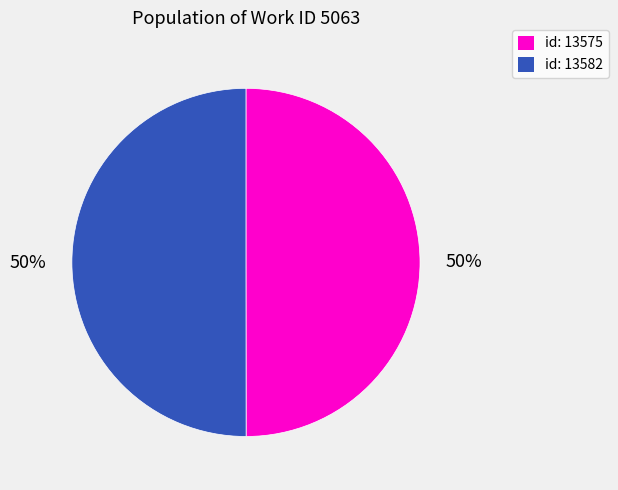

What is the ratio of the value at id: 13575 to the value at id: 13582?

1.0